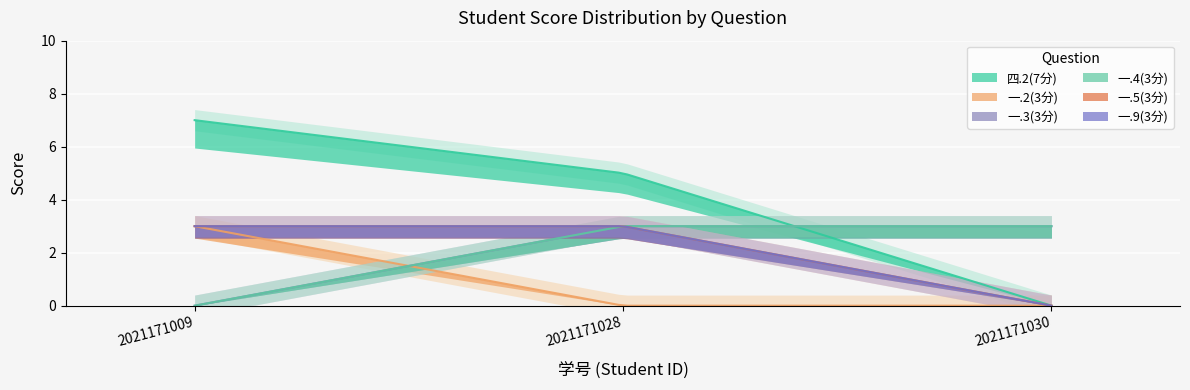

What is the difference between the 一.5(3分) values at 2021171030 and 2021171028?

3